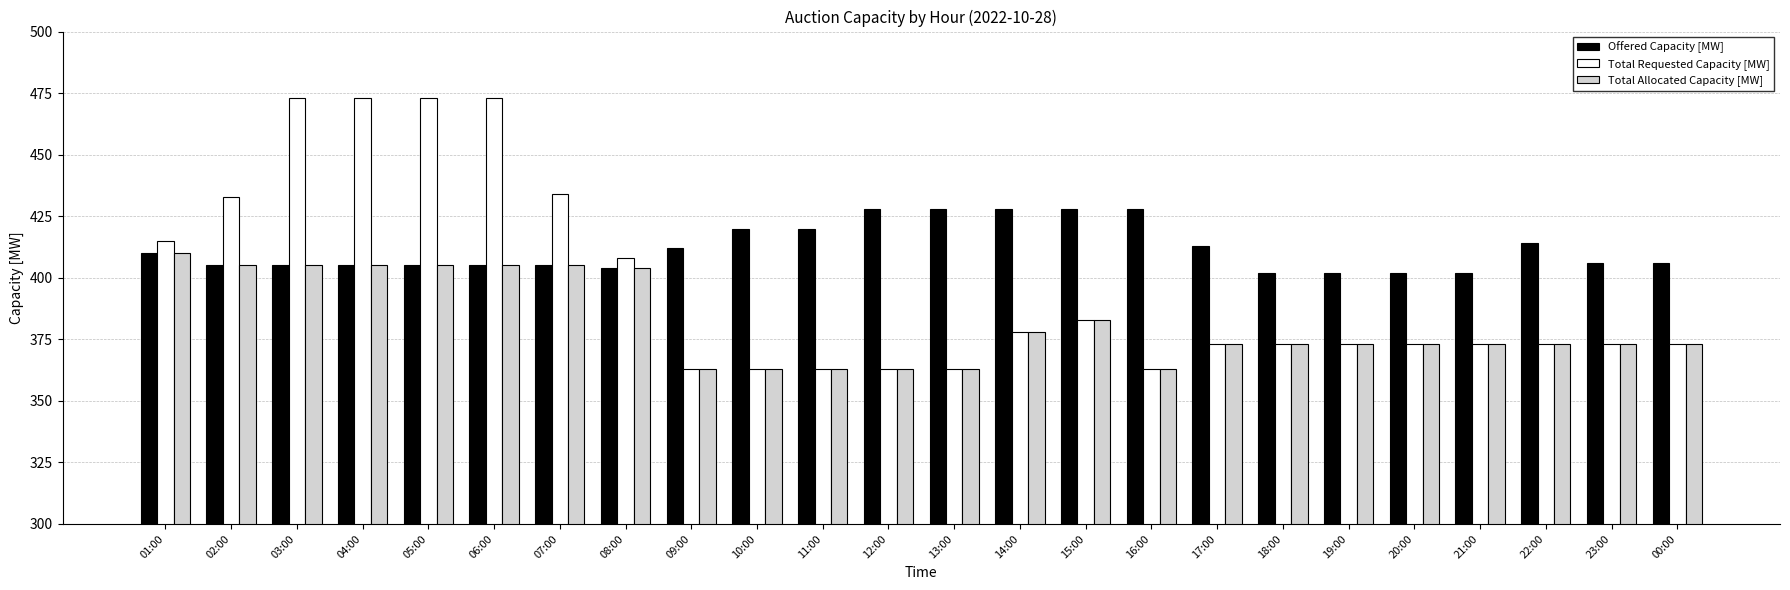

How many data points does each series have?

24